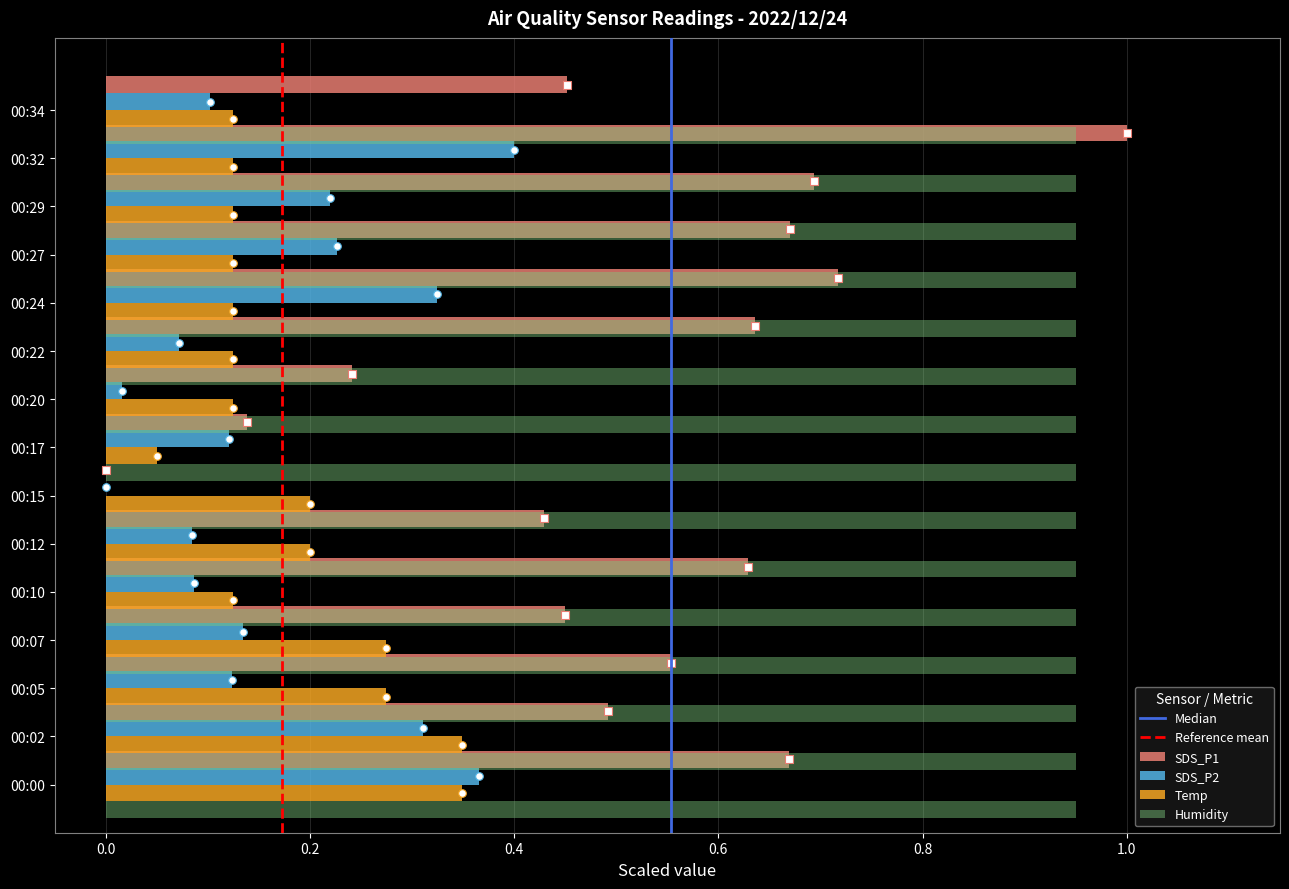

At which category is the sum across all series the highest?

00:32